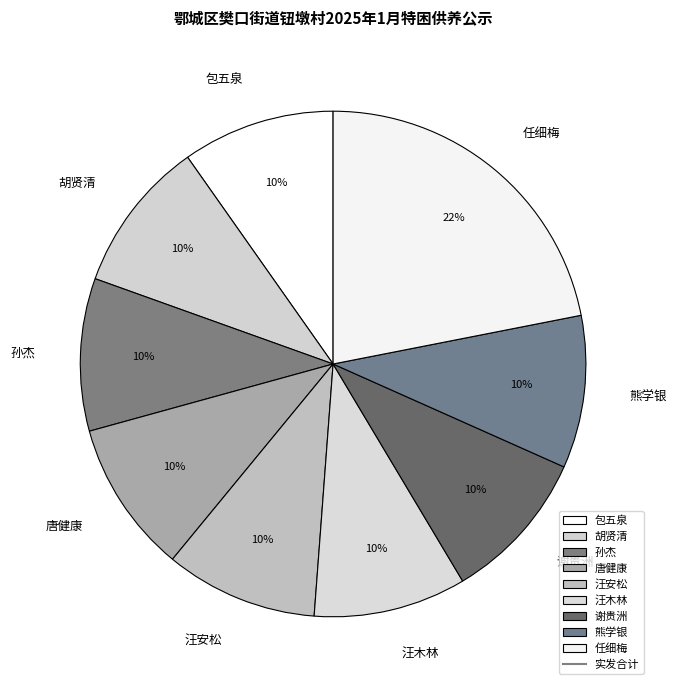

To the nearest percent, what is the difference between the largest and smallest slice percentages?

12%